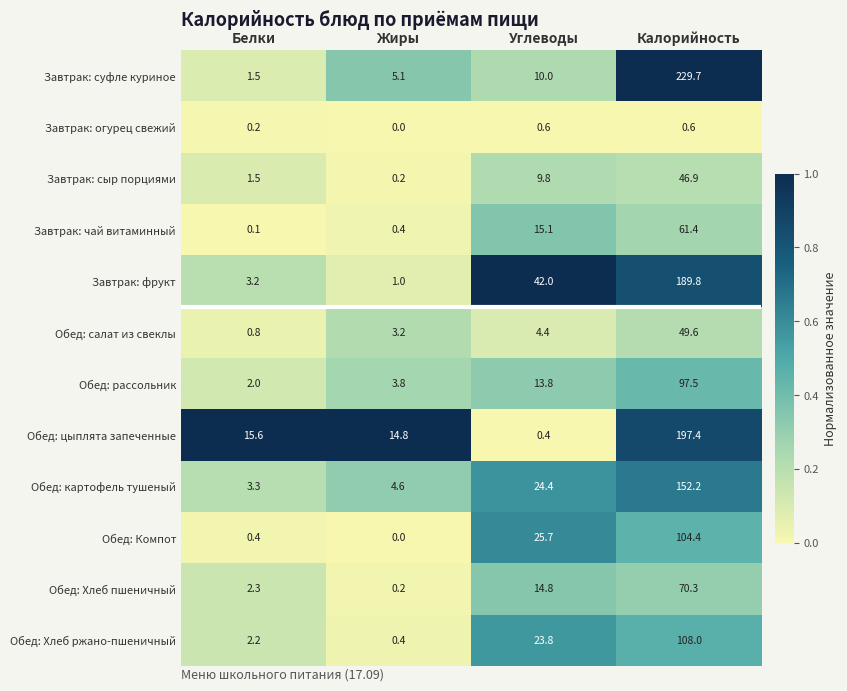

True or false: Обед: Компот has a value of 35.9 at Калорийность.

False